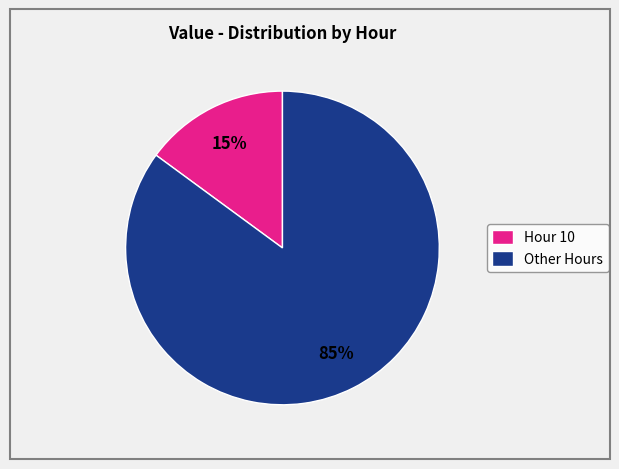

To the nearest percent, what portion does Hour 10 represent?

15%